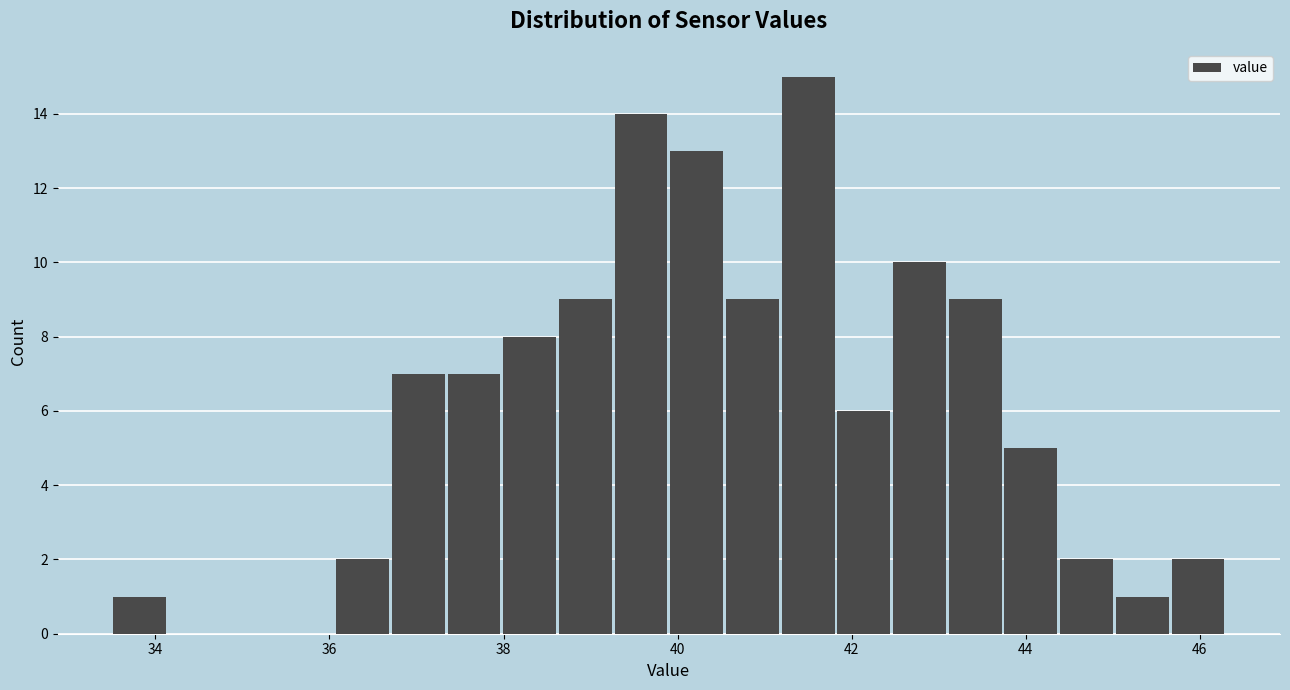

Read against the x-axis, roughly where is the centre of the tallest bar?

41.6